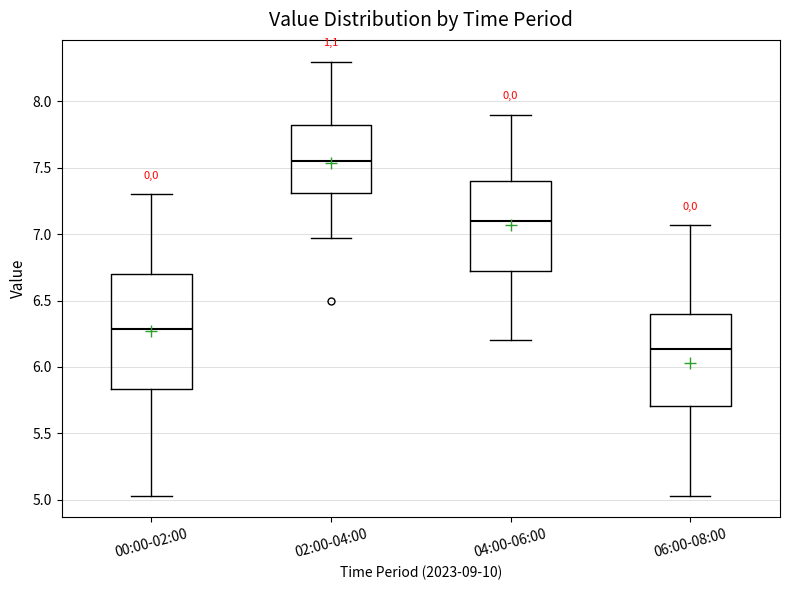

Reading left to right, read every box against the y-axis: the position of its median line, the range the box covers, and the ends of its whiskers. The values are not printed on the chart, so give them approximately, as read against the axis.

00:00-02:00: median 6.30, box 5.85 to 6.70, whiskers 5.05 to 7.30
02:00-04:00: median 7.55, box 7.30 to 7.80, whiskers 6.95 to 8.30
04:00-06:00: median 7.10, box 6.75 to 7.40, whiskers 6.20 to 7.90
06:00-08:00: median 6.15, box 5.70 to 6.40, whiskers 5.05 to 7.05